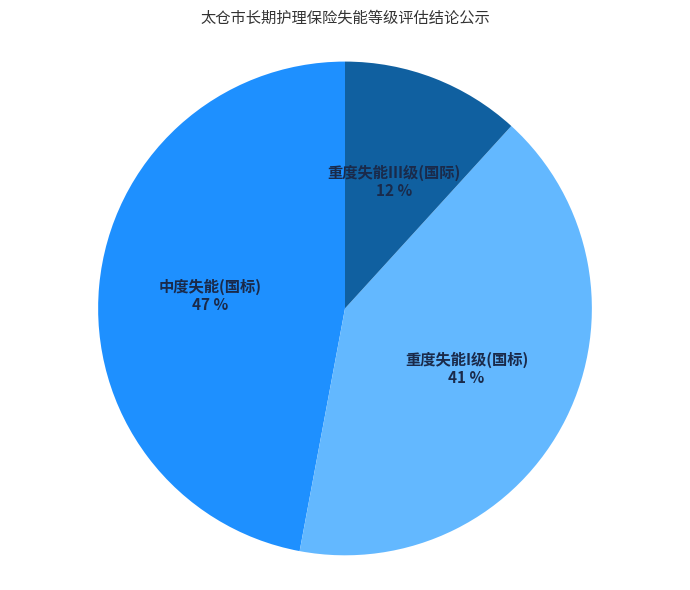

Is the sum of 重度失能I级(国标) and 中度失能(国标) greater than half?

Yes